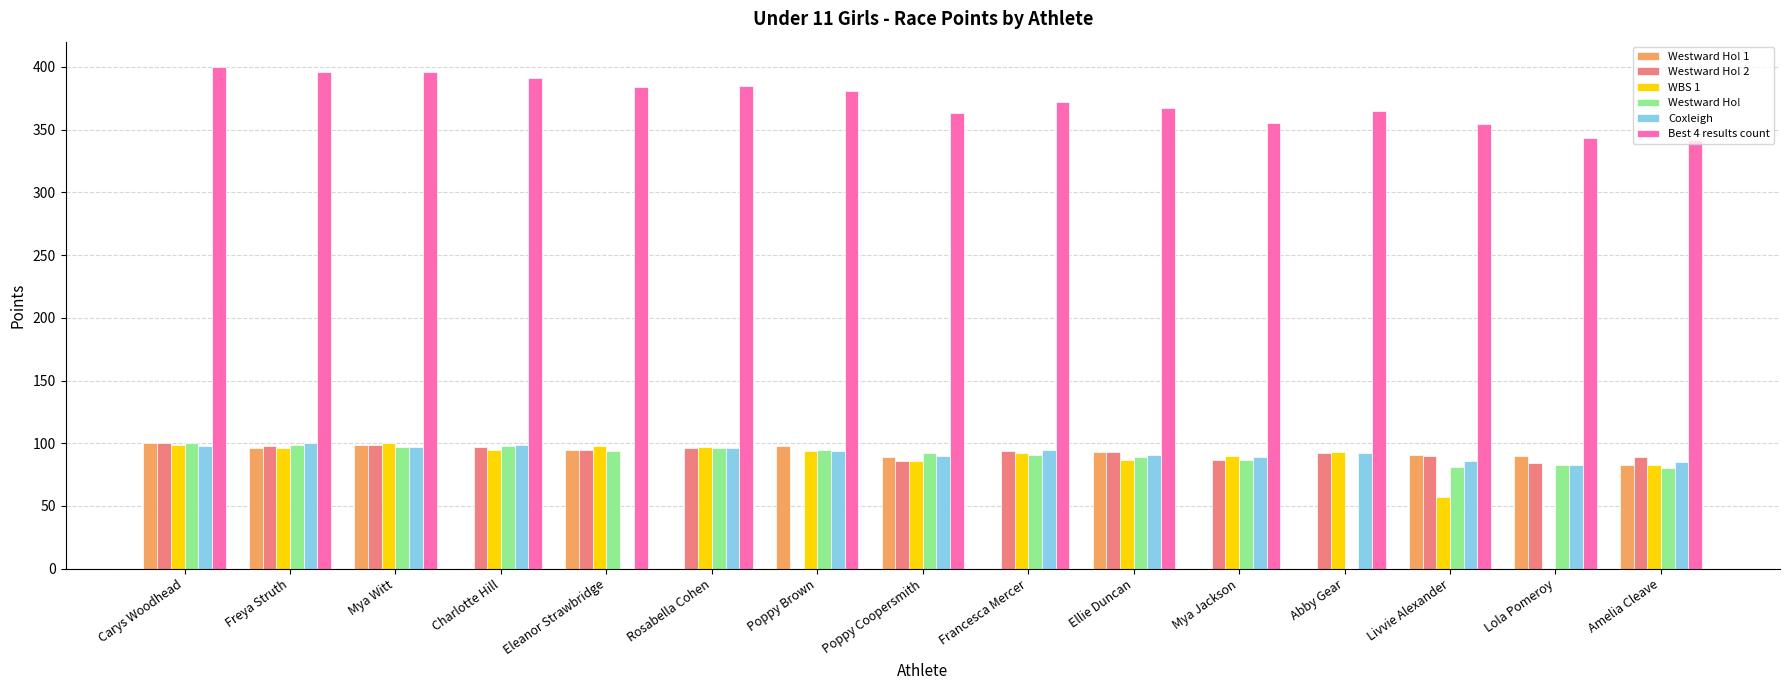

Count the number of data series in this chart.

6